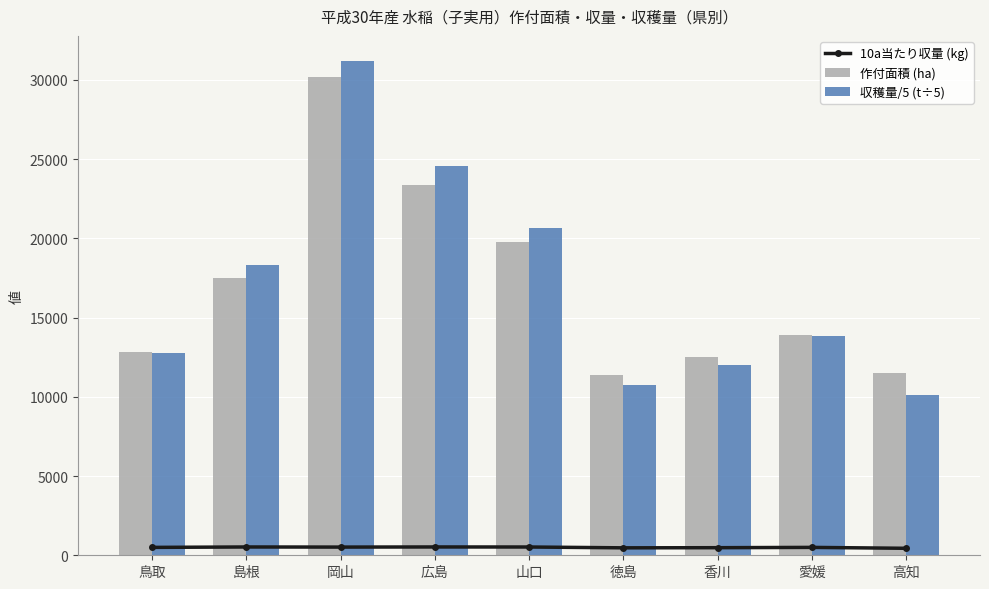

What is the highest value of the 10a当たり収量 (kg) series?

525